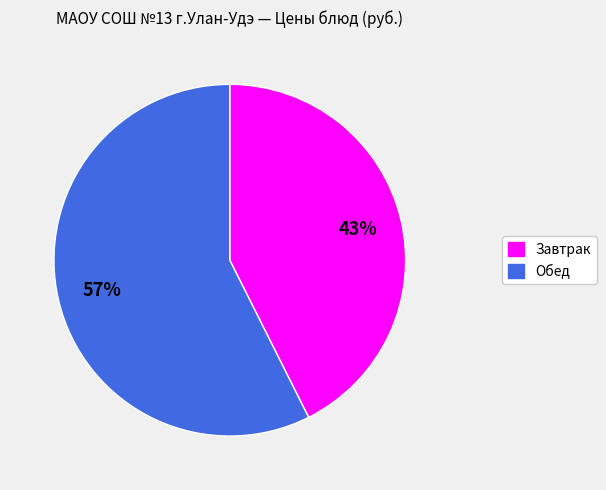

To the nearest percent, what is the average slice percentage?

50%